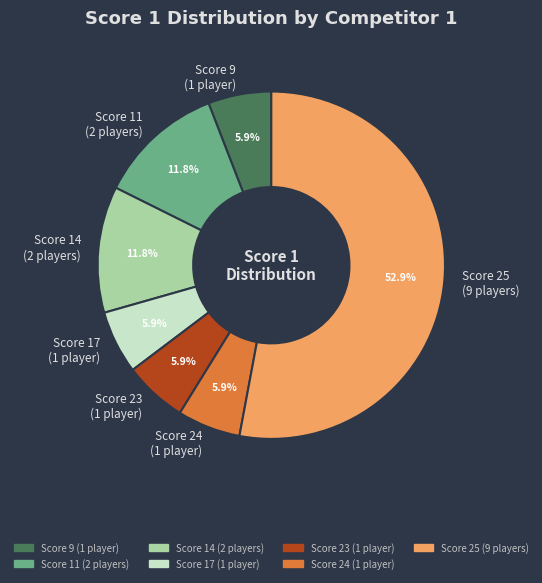

How much of the chart is everything except Score 9 (1 player)?

94.1%